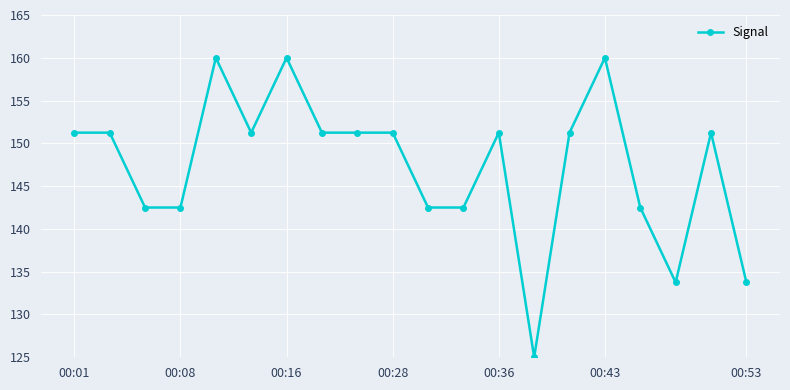

True or false: there are more than 2 points higher than both neighbors.

True